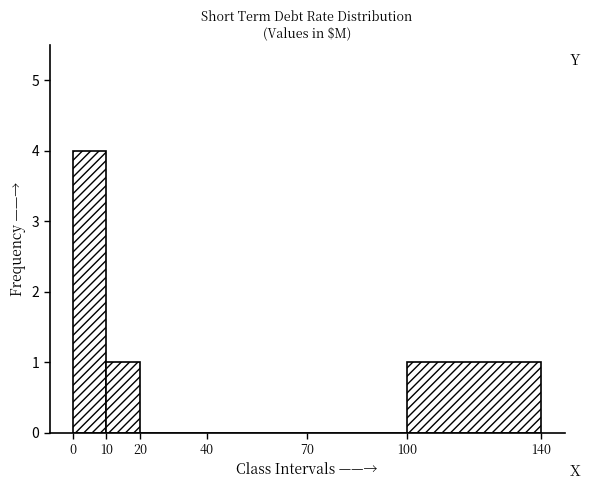

What is the height of the bar covering 0 to 10 on the x-axis? The values are not printed on the chart, so give them approximately, as read against the axis.

4